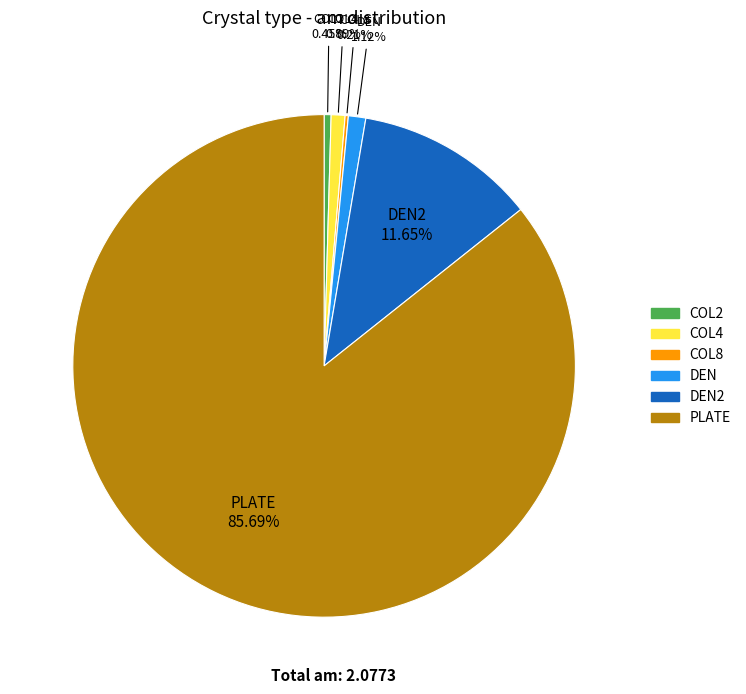

Is there a majority slice in this chart?

Yes